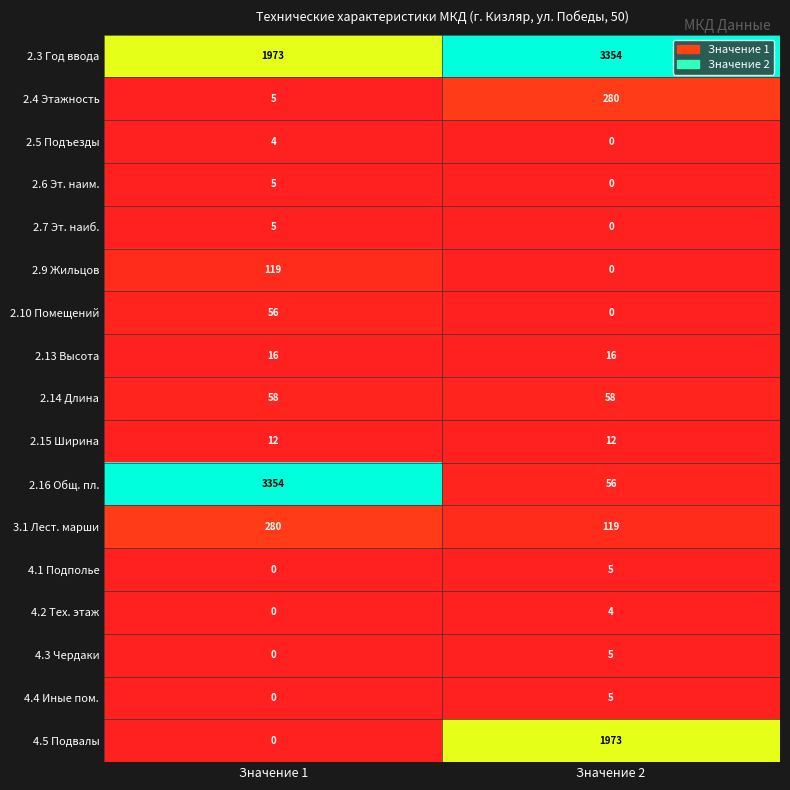

At how many categories does at least one series exceed 0?

2